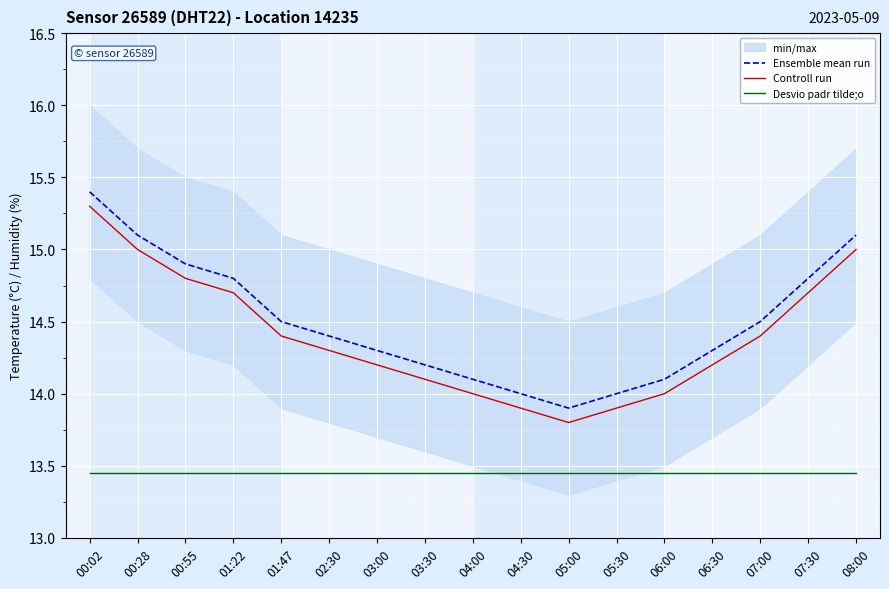

Reading left to right, what are all the values shown in this chart?

Ensemble mean run: 15.4	15.1	14.9	14.8	14.5	14.4	14.3	14.2	14.1	14.0	13.9	14.0	14.1	14.3	14.5	14.8	15.1
Controll run: 15.3	15.0	14.8	14.7	14.4	14.3	14.2	14.1	14.0	13.9	13.8	13.9	14.0	14.2	14.4	14.7	15.0
Desvio padr tilde;o: 13.5	13.5	13.5	13.5	13.5	13.5	13.5	13.5	13.5	13.5	13.5	13.5	13.5	13.5	13.5	13.5	13.5